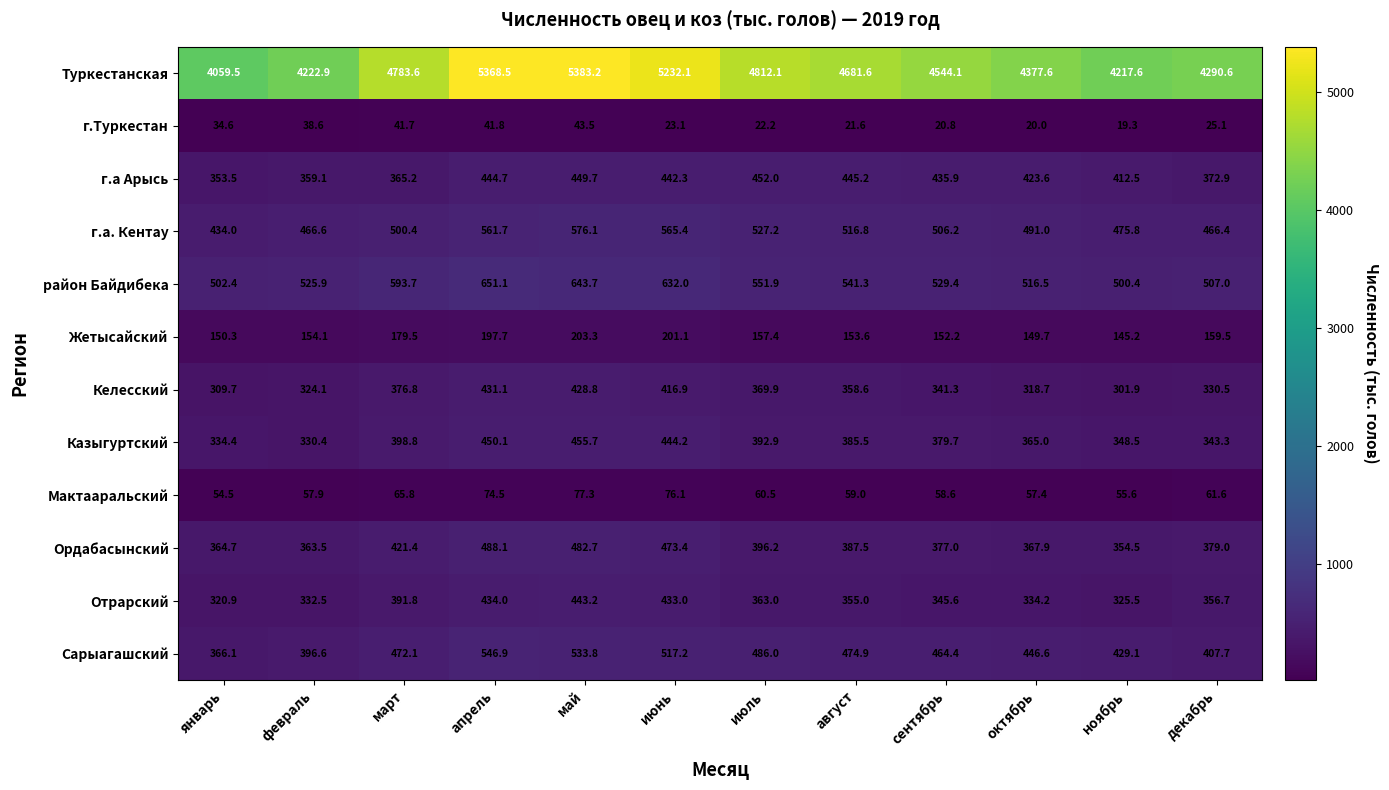

Is it true that Отрарский equals 550.9 at сентябрь?

False